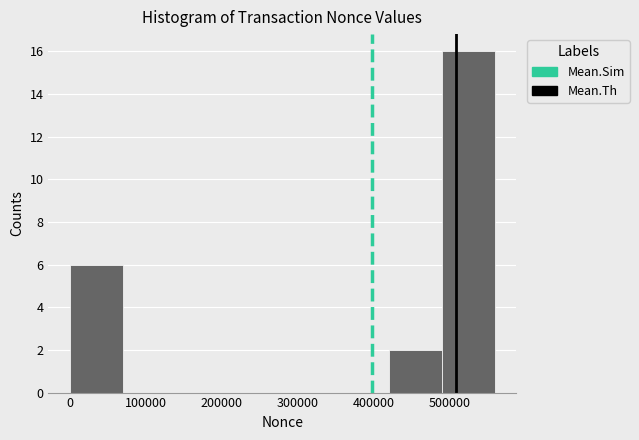

Which range on the x-axis has the tallest bar?

490000 to 560000